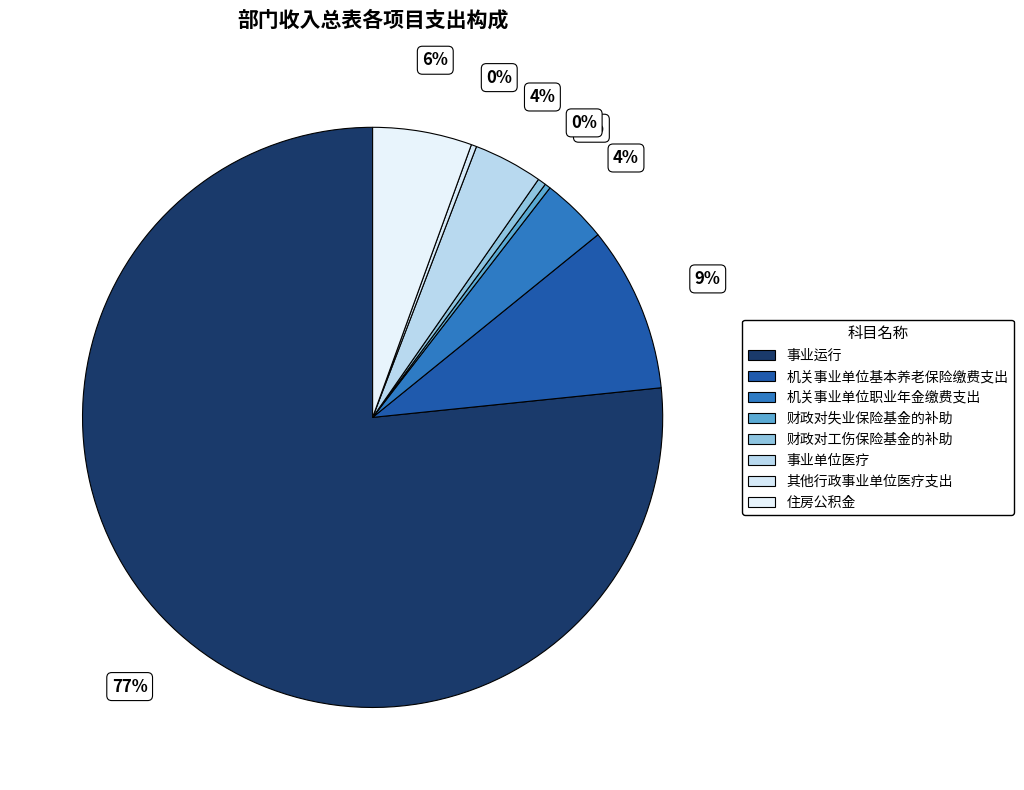

Which slice represents more than half of the pie?

事业运行